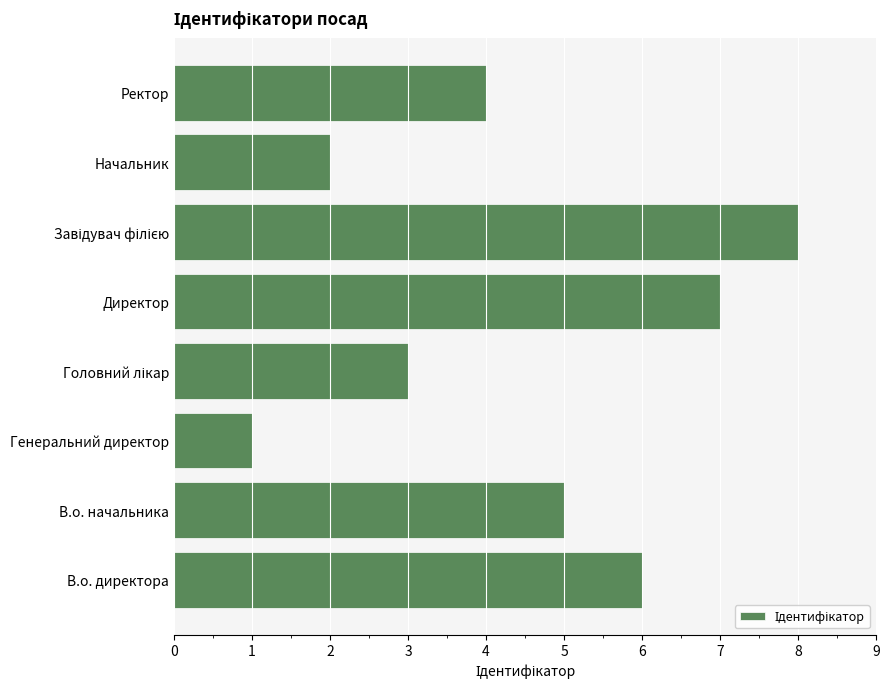

What is the difference between the maximum and second lowest values?

6